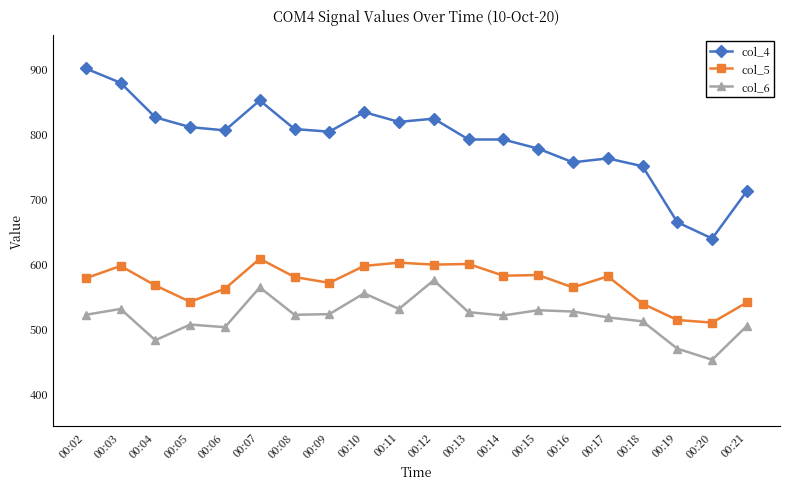

What value does the col_4 series have at 00:12?

822